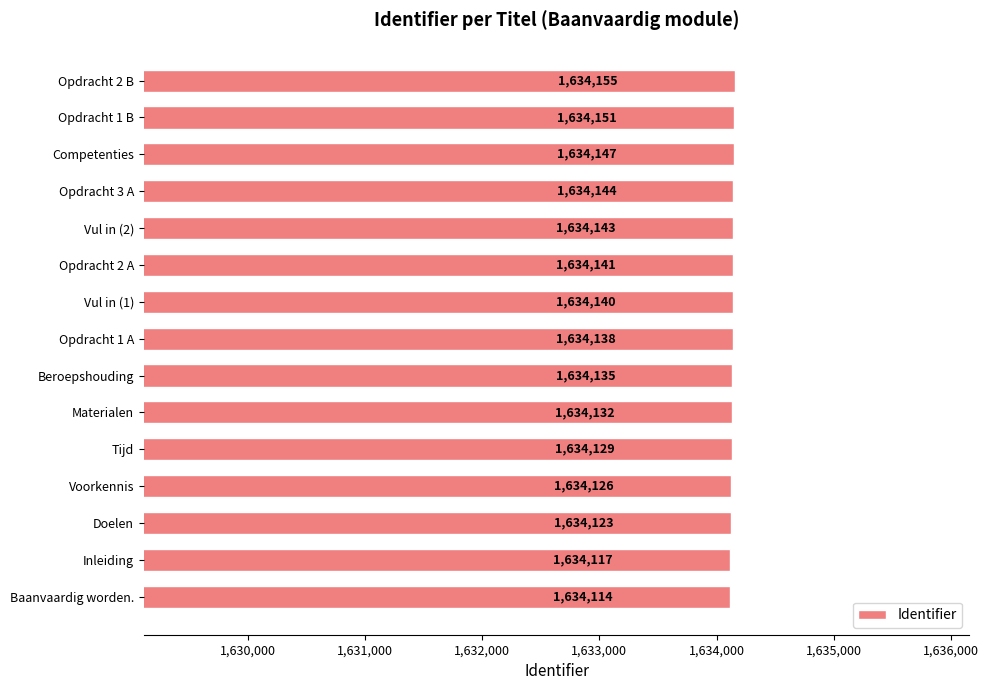

What is the ratio of the value at Voorkennis to the value at Beroepshouding?

1.0